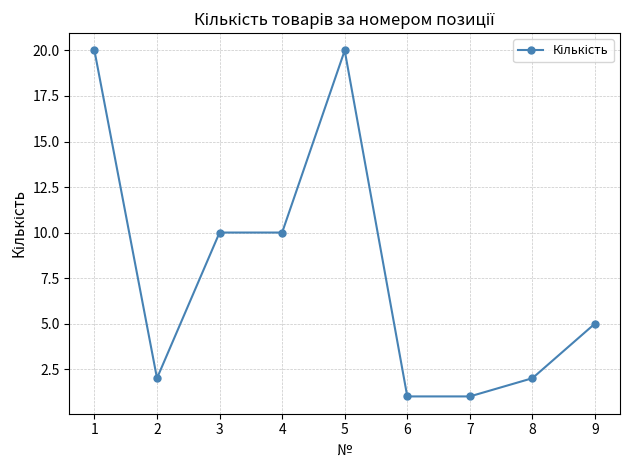

Where is the first local minimum?

2